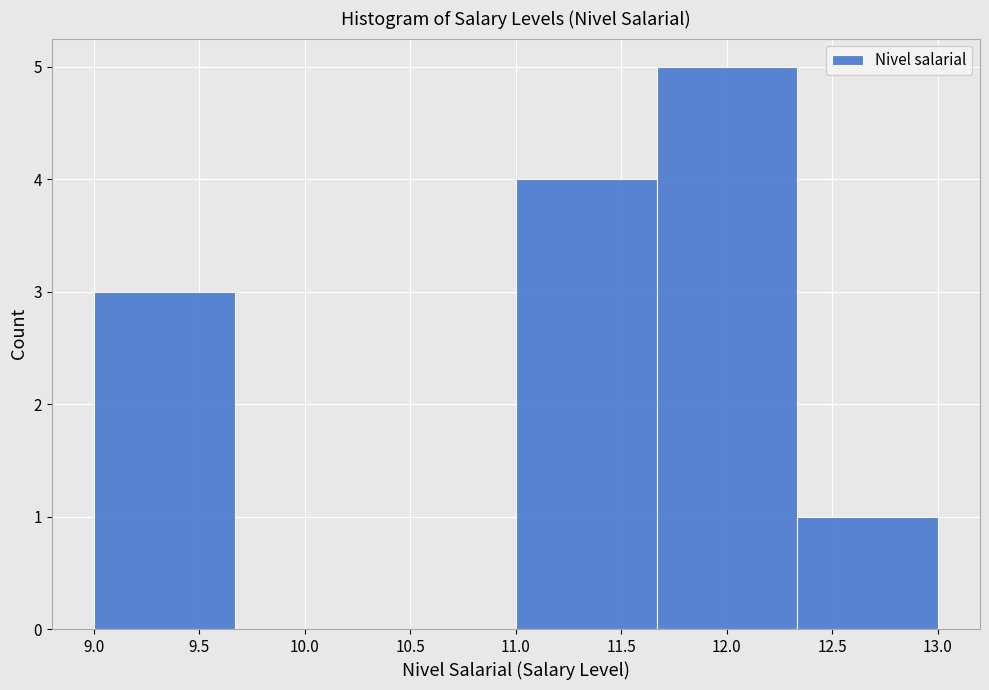

Reading left to right, list every bar in this chart as the range it spans on the x-axis followed by its height. Neither the bar edges nor the heights are printed on the chart, so give them approximately, as read against the axes.

9.00 to 9.65: 3
9.65 to 10.35: 0
10.35 to 11.00: 0
11.00 to 11.65: 4
11.65 to 12.35: 5
12.35 to 13.00: 1